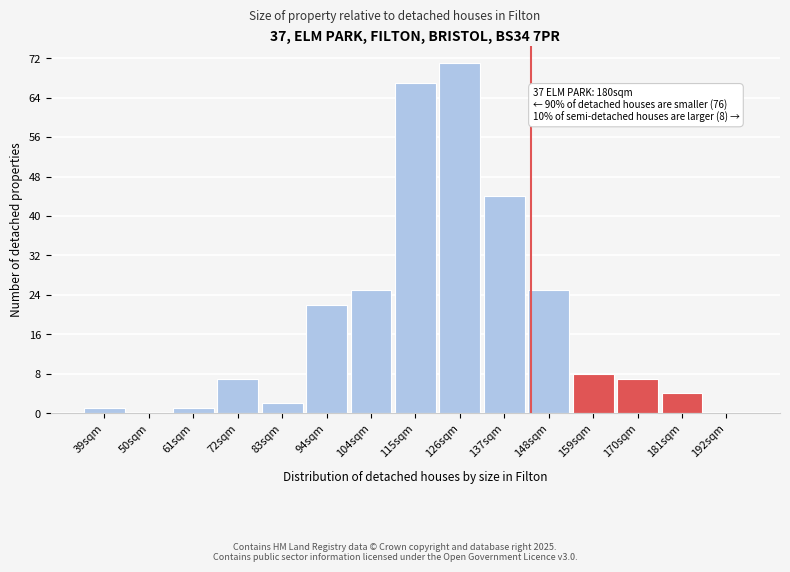

Reading left to right, transcribe all the data shown in this chart.

39sqm=1	50sqm=0	61sqm=1	72sqm=7	83sqm=2	94sqm=22	104sqm=25	115sqm=67	126sqm=71	137sqm=44	148sqm=25	159sqm=8	170sqm=7	181sqm=4	192sqm=0